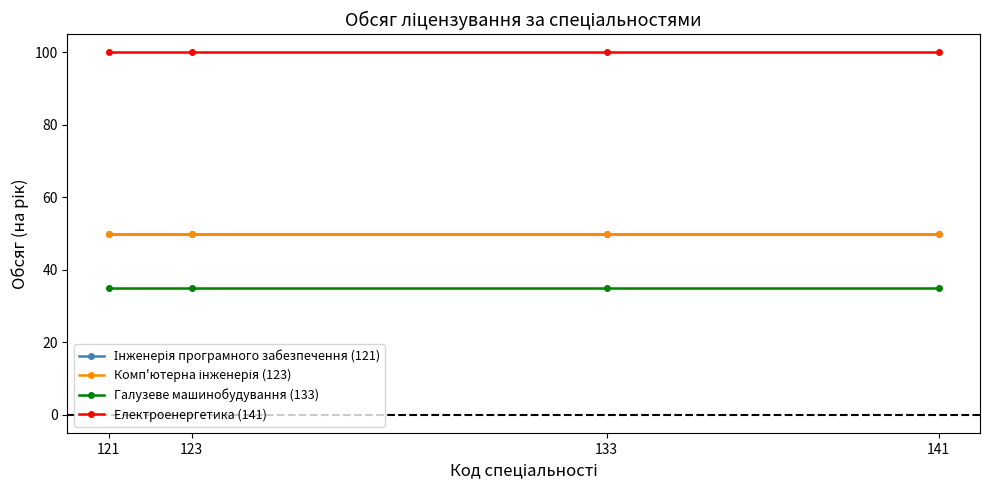

How many lines are shown in the chart?

4